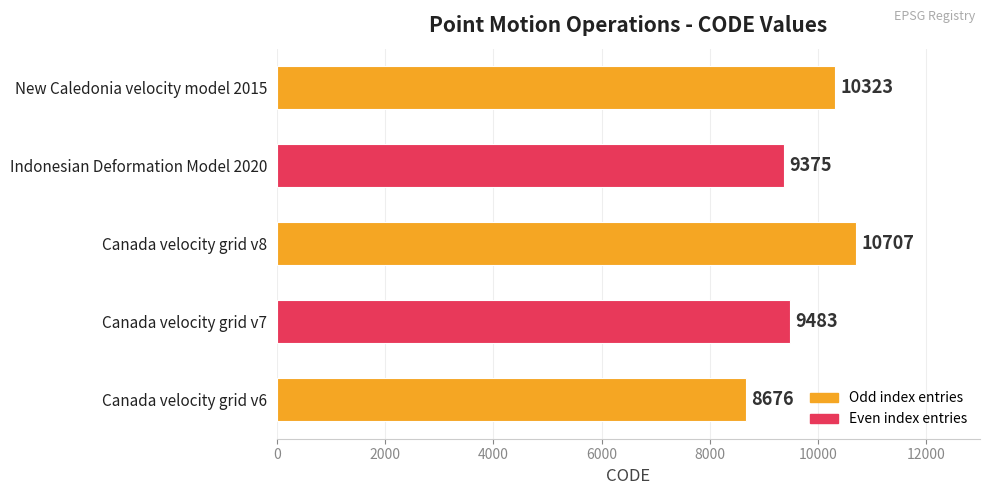

The value at Indonesian Deformation Model 2020 is 16056. True or false?

False